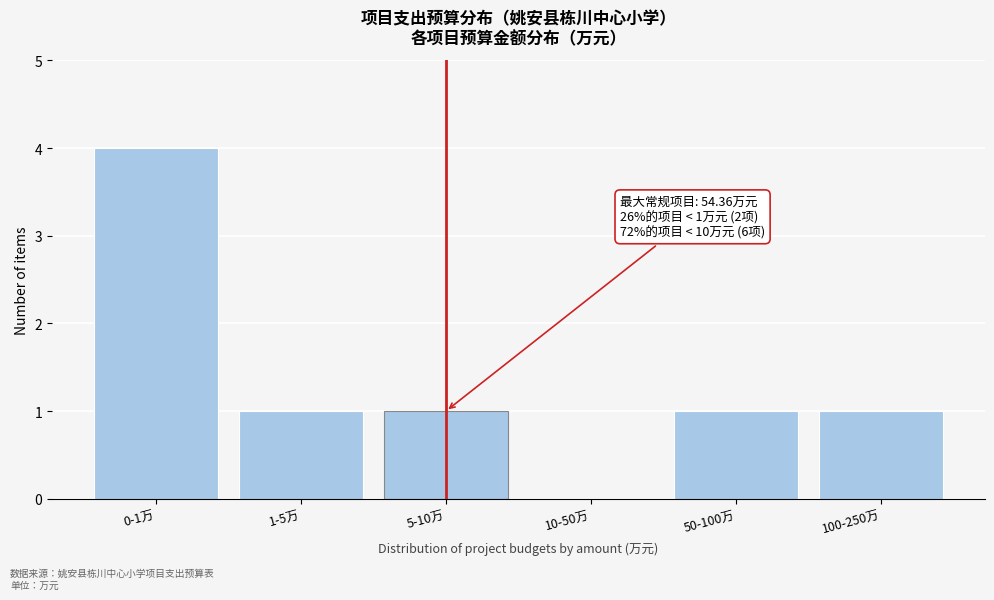

Reading left to right, what are all the values shown in this chart?

0-1万=4	1-5万=1	5-10万=1	10-50万=0	50-100万=1	100-250万=1